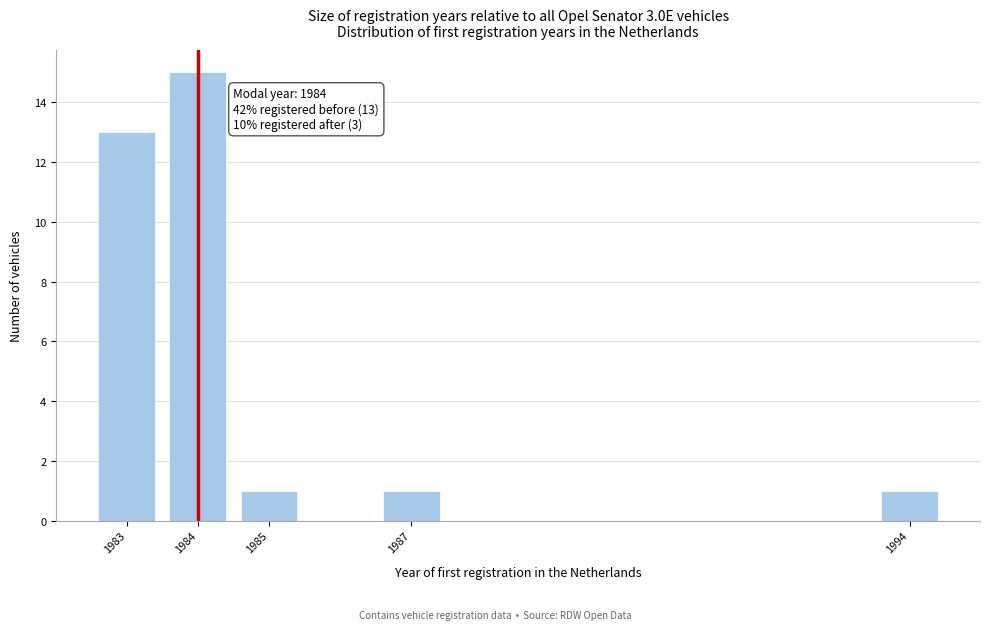

Reading right to left, transcribe all the data shown in this chart.

1	1	1	15	13